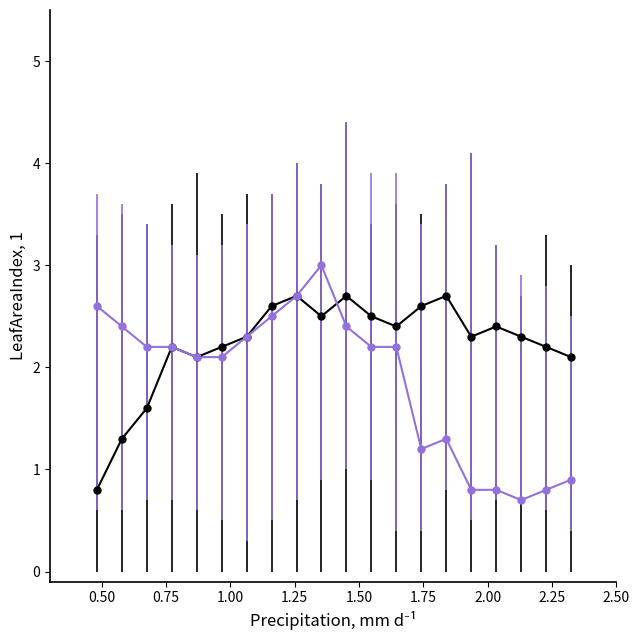

What is the minimum value shown in the chart?

0.7